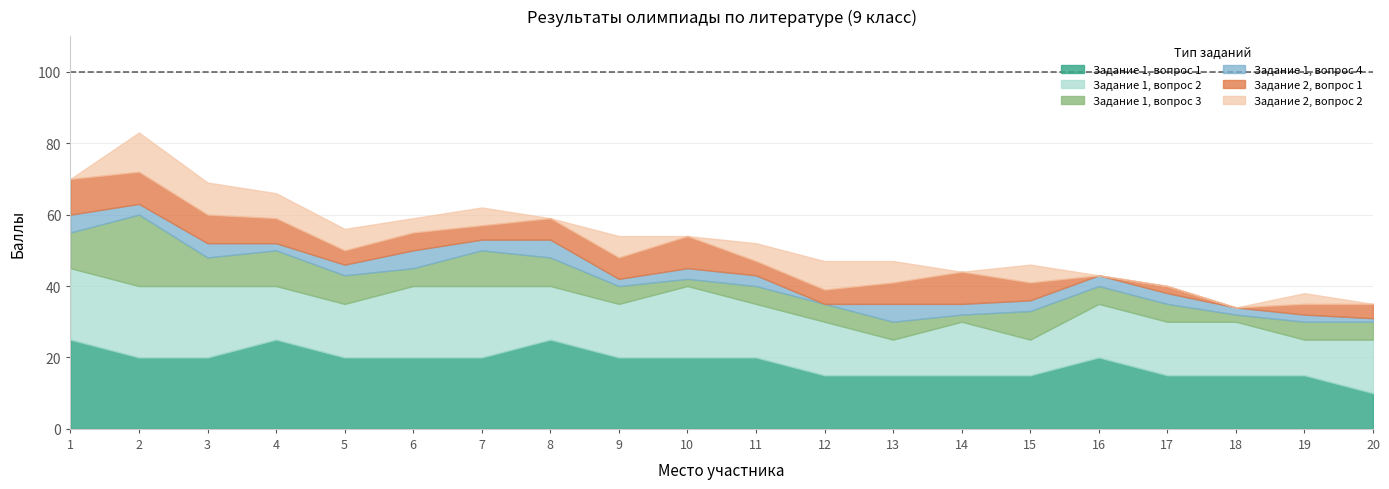

What is the greatest value displayed?

25